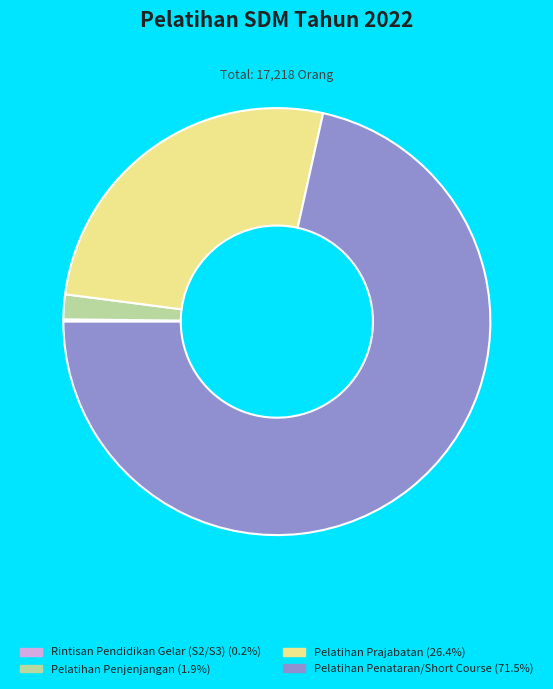

Is there any slice that represents more than half of the pie?

Yes